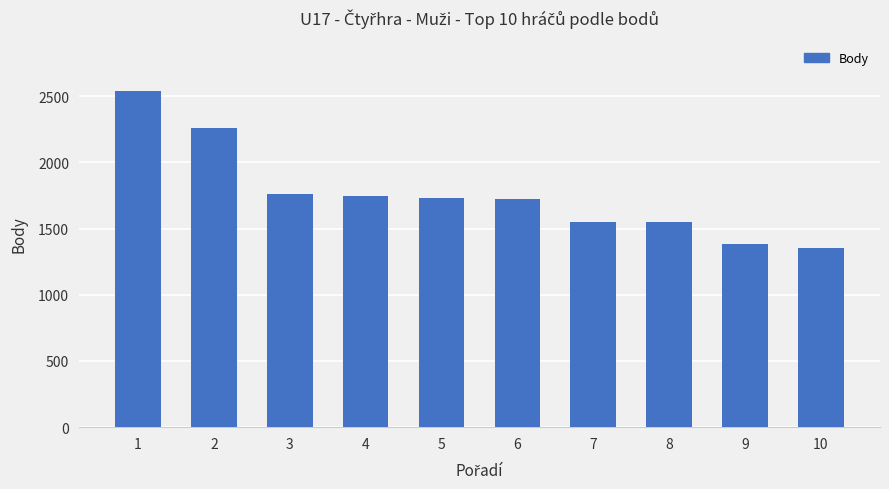

What is the sum of the values at 6 and 7?

3270